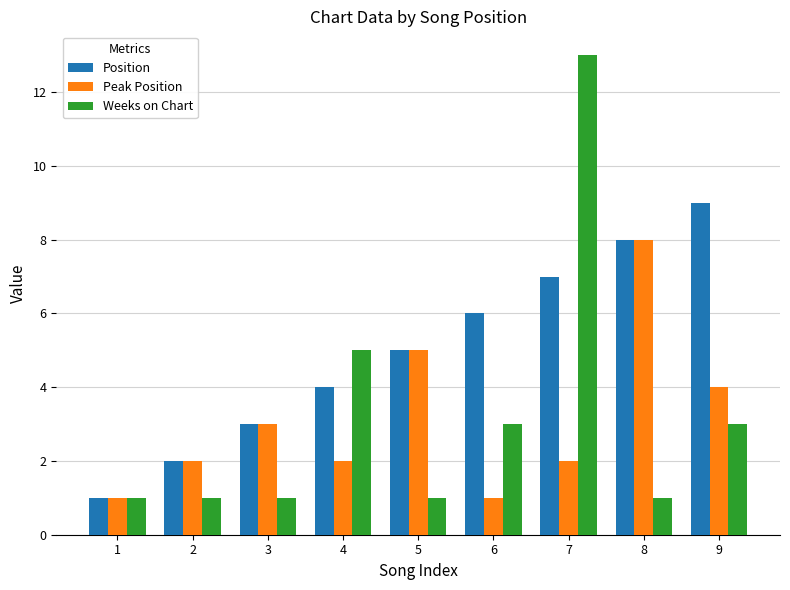

Reading left to right, list all the values displayed in this chart.

Position: 1	2	3	4	5	6	7	8	9
Peak Position: 1	2	3	2	5	1	2	8	4
Weeks on Chart: 1	1	1	5	1	3	13	1	3